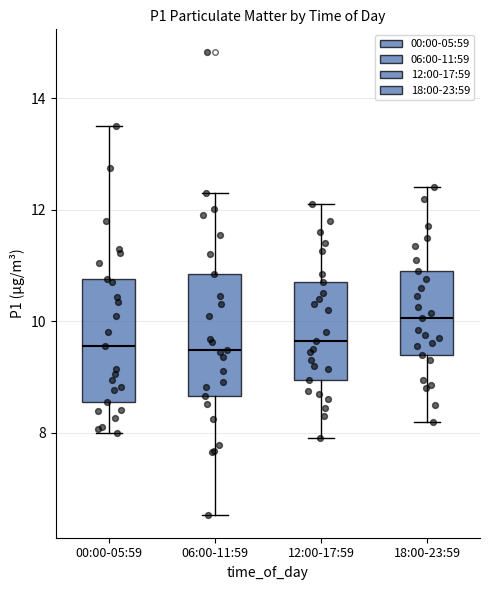

Reading left to right, read every box against the y-axis: the position of its median line, the range the box covers, and the ends of its whiskers. The values are not printed on the chart, so give them approximately, as read against the axis.

00:00-05:59: median 9.6, box 8.6 to 10.8, whiskers 8.0 to 13.6
06:00-11:59: median 9.4, box 8.6 to 10.8, whiskers 6.6 to 12.4
12:00-17:59: median 9.6, box 9.0 to 10.8, whiskers 8.0 to 12.2
18:00-23:59: median 10.0, box 9.4 to 11.0, whiskers 8.2 to 12.4